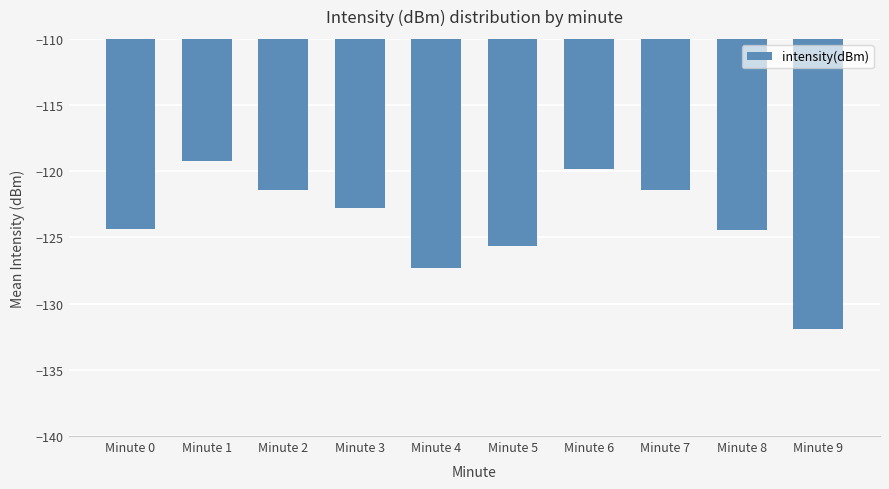

What value does the data have at Minute 9?

-131.9